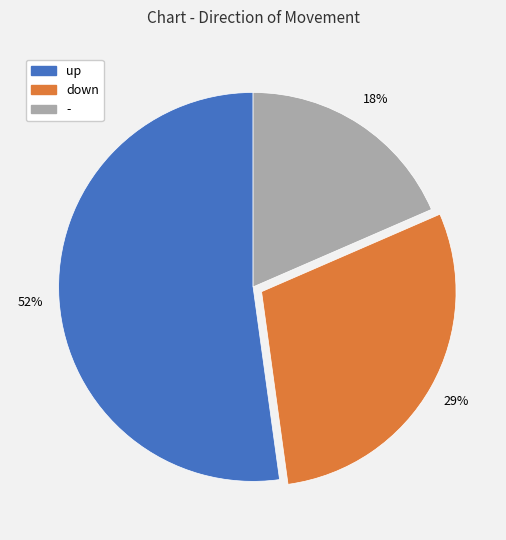

Does up represent more than half of the total?

Yes